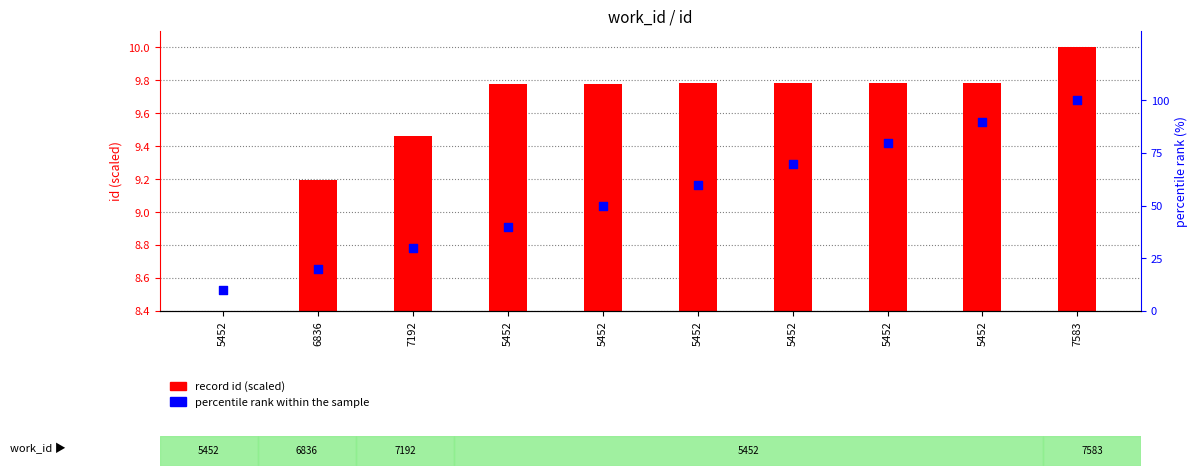

Is the value of record id (scaled) at 5452 greater than the value of percentile rank within the sample at 5452?

No